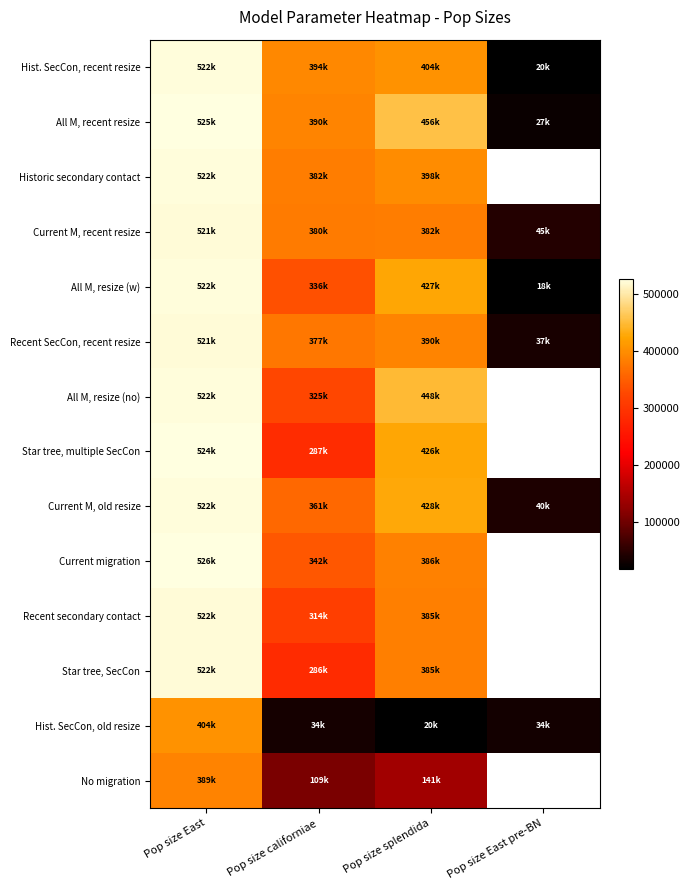

What is the minimum value shown in the chart?

18300.0